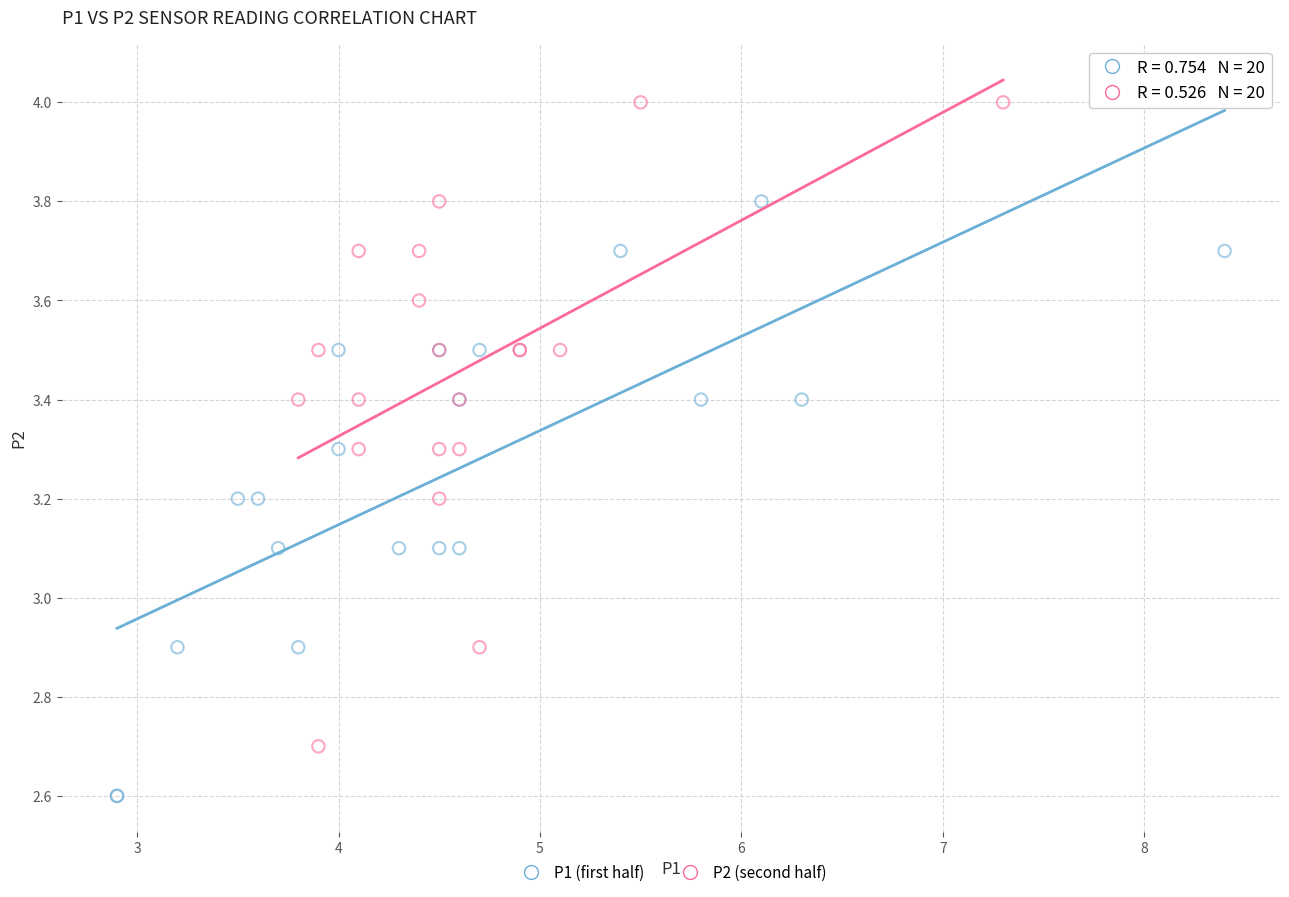

Which series contains the lowest Y value?

P1 (first half)